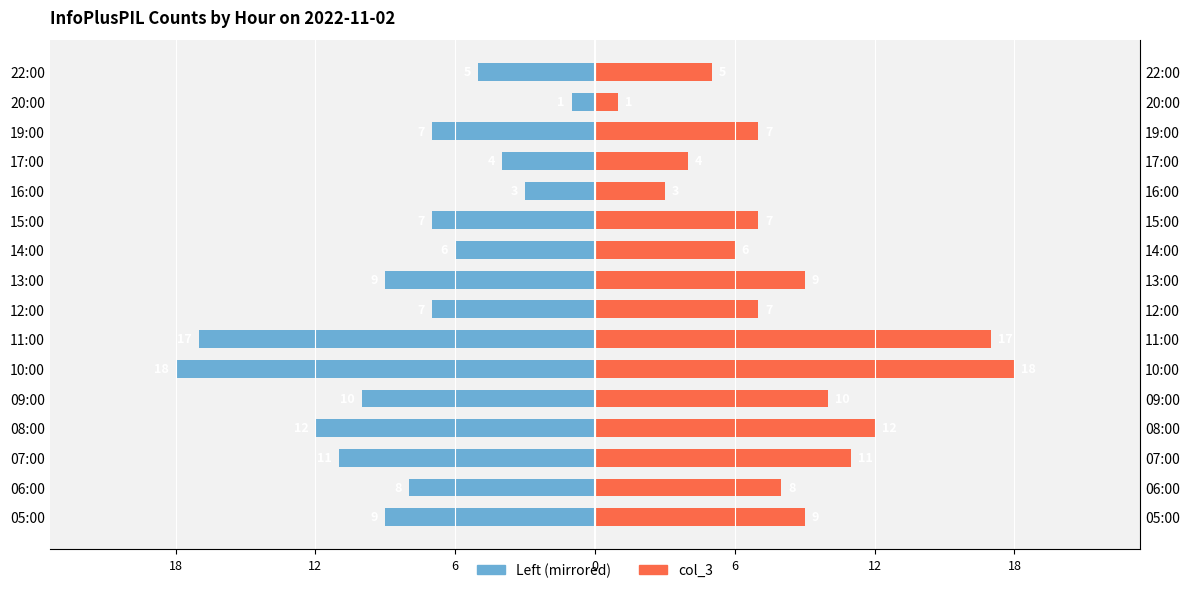

Between 12:00 and 20:00, which series saw the biggest shift?

Left (col_3 mirrored)